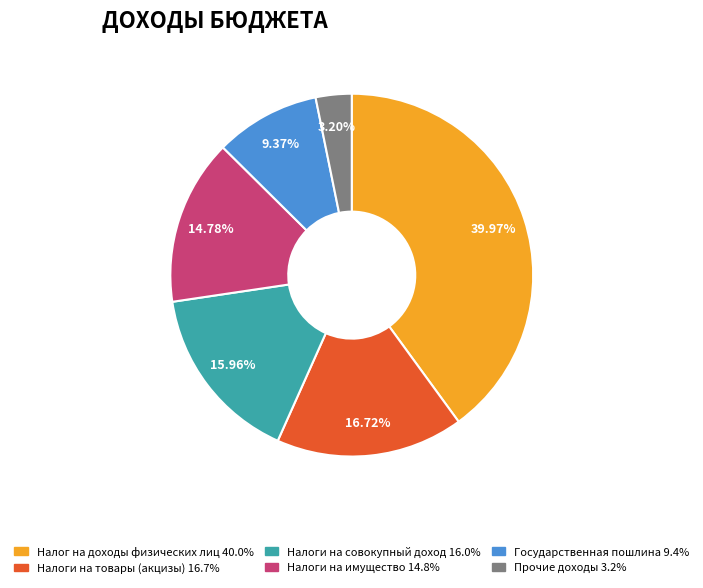

What is the total percentage of Налоги на совокупный доход and Государственная пошлина?

25.3%